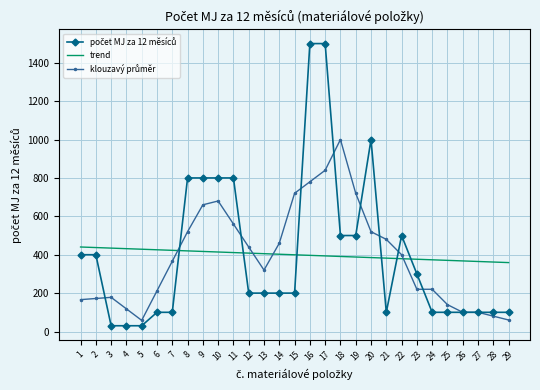

What is the difference between the highest and lowest values at 16?

1103.2